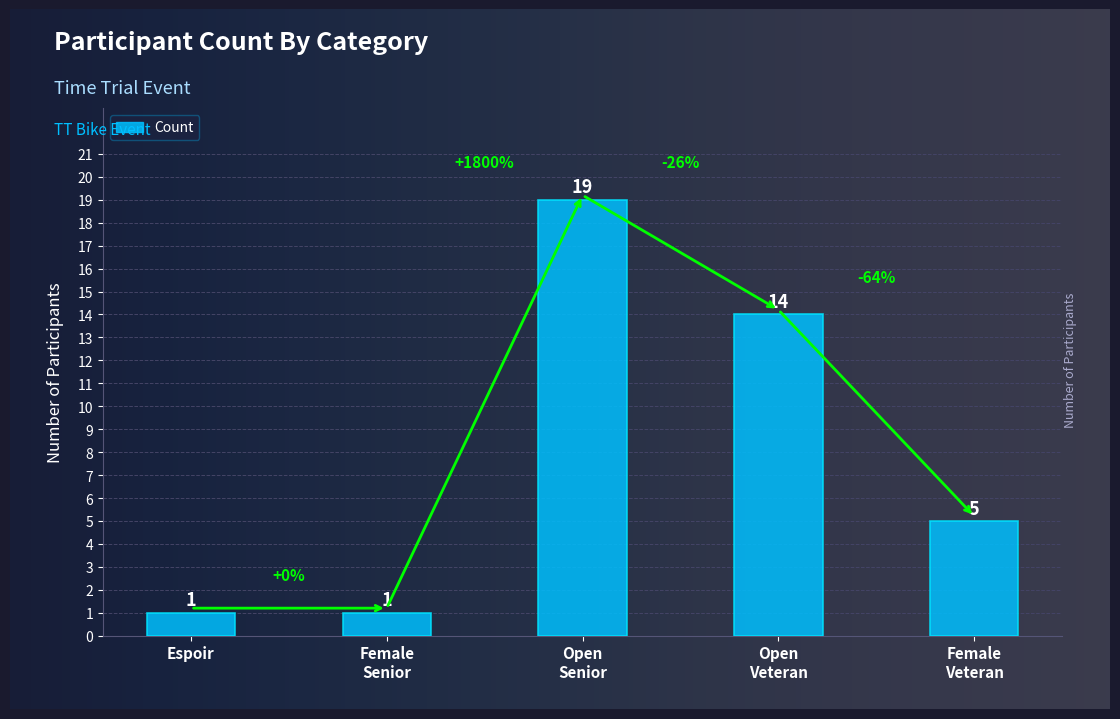

What is the difference between the second highest and second lowest values?

13